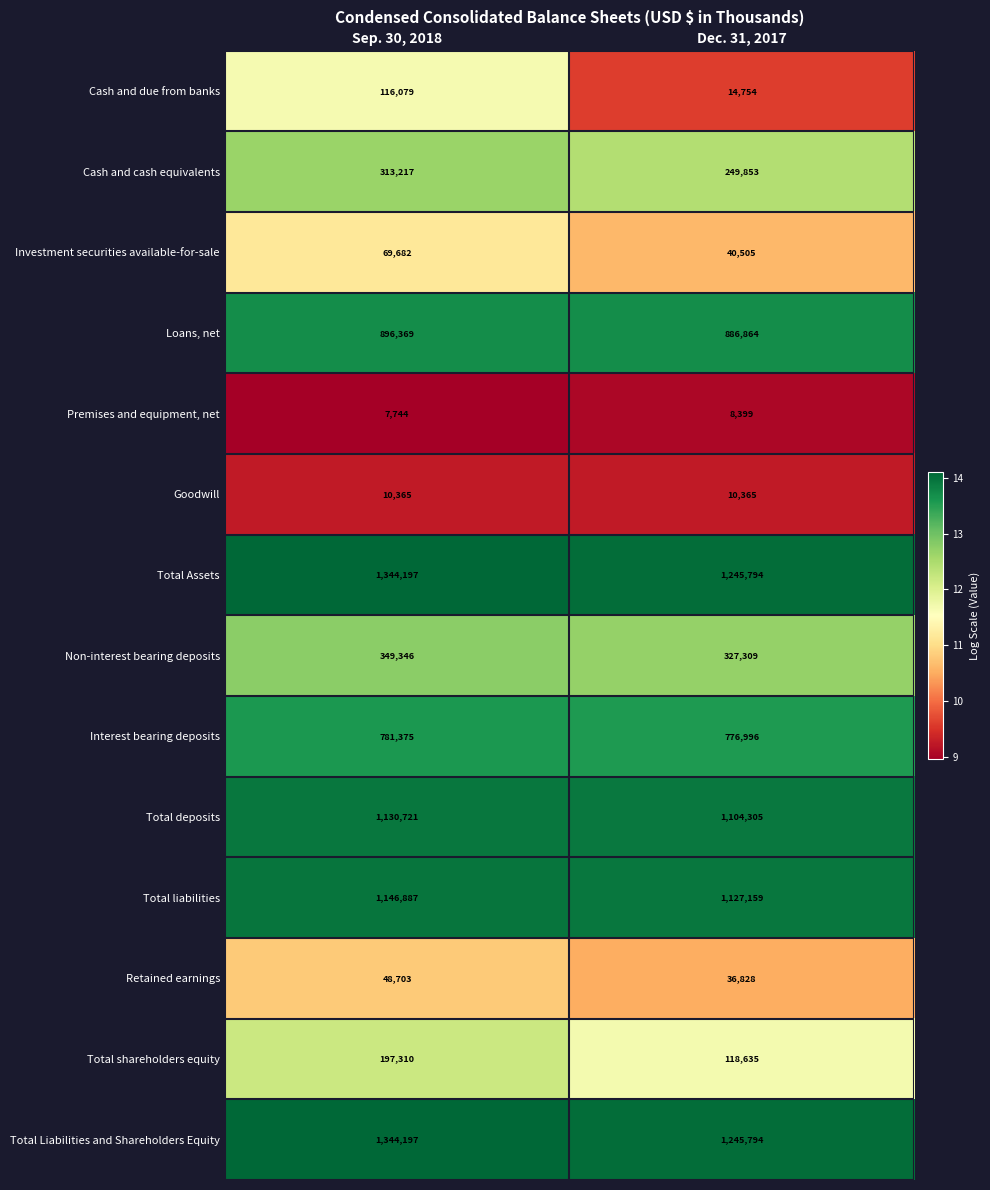

Reading left to right, extract all data points from this chart.

Cash and due from banks: Sep. 30, 2018=116079	Dec. 31, 2017=14754
Cash and cash equivalents: Sep. 30, 2018=313217	Dec. 31, 2017=249853
Investment securities available-for-sale: Sep. 30, 2018=69682	Dec. 31, 2017=40505
Loans, net: Sep. 30, 2018=896369	Dec. 31, 2017=886864
Premises and equipment, net: Sep. 30, 2018=7744	Dec. 31, 2017=8399
Goodwill: Sep. 30, 2018=10365	Dec. 31, 2017=10365
Total Assets: Sep. 30, 2018=1344197	Dec. 31, 2017=1245794
Non-interest bearing deposits: Sep. 30, 2018=349346	Dec. 31, 2017=327309
Interest bearing deposits: Sep. 30, 2018=781375	Dec. 31, 2017=776996
Total deposits: Sep. 30, 2018=1130721	Dec. 31, 2017=1104305
Total liabilities: Sep. 30, 2018=1146887	Dec. 31, 2017=1127159
Retained earnings: Sep. 30, 2018=48703	Dec. 31, 2017=36828
Total shareholders equity: Sep. 30, 2018=197310	Dec. 31, 2017=118635
Total Liabilities and Shareholders Equity: Sep. 30, 2018=1344197	Dec. 31, 2017=1245794